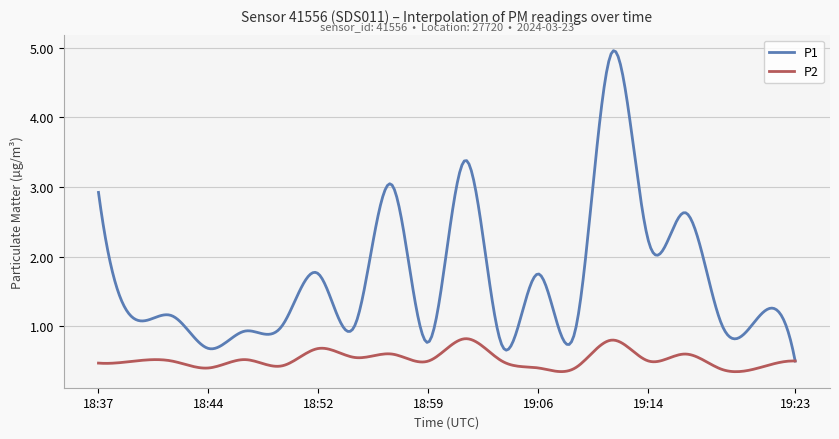

What are all the series names shown in the legend?

P1, P2